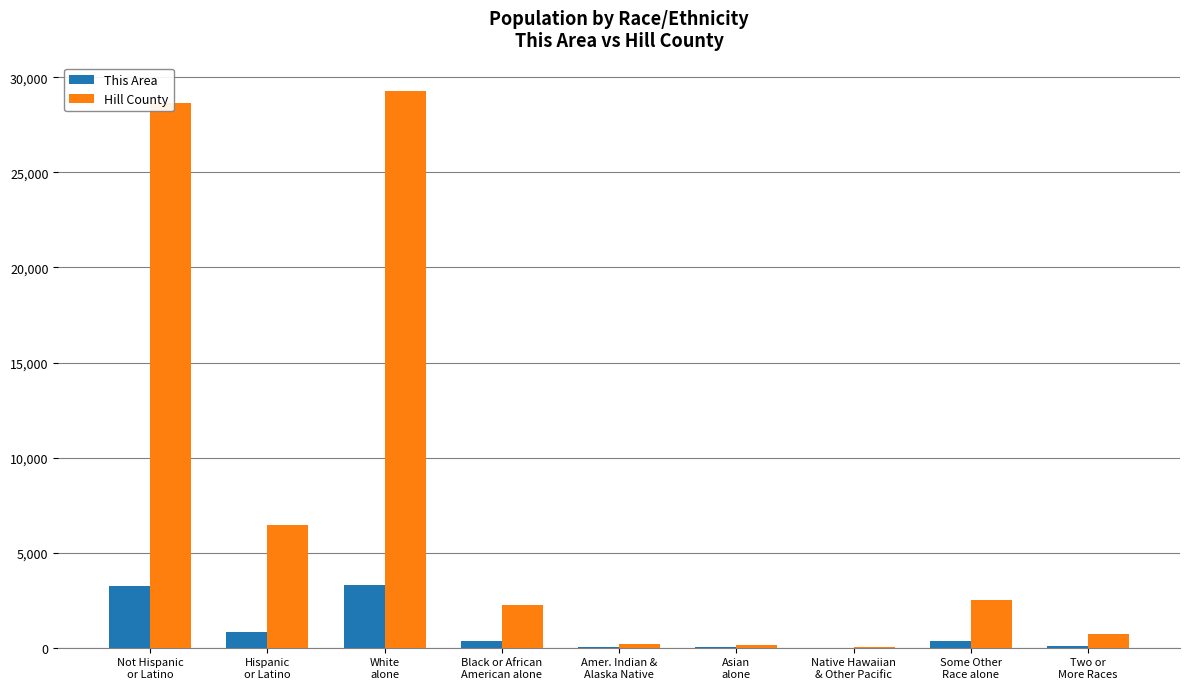

What value does the This Area series have at Two or
More Races, to the nearest 100?

100